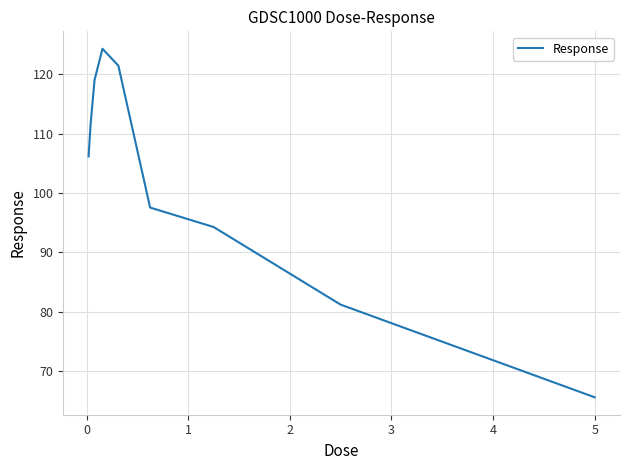

What is the smallest value displayed?

65.6